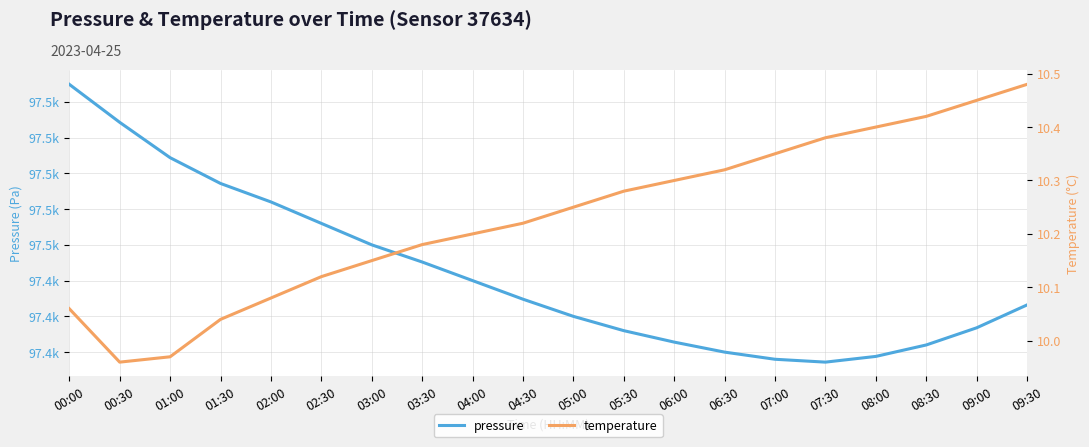

Rank the series by their maximum value, from lowest to highest.

temperature, pressure